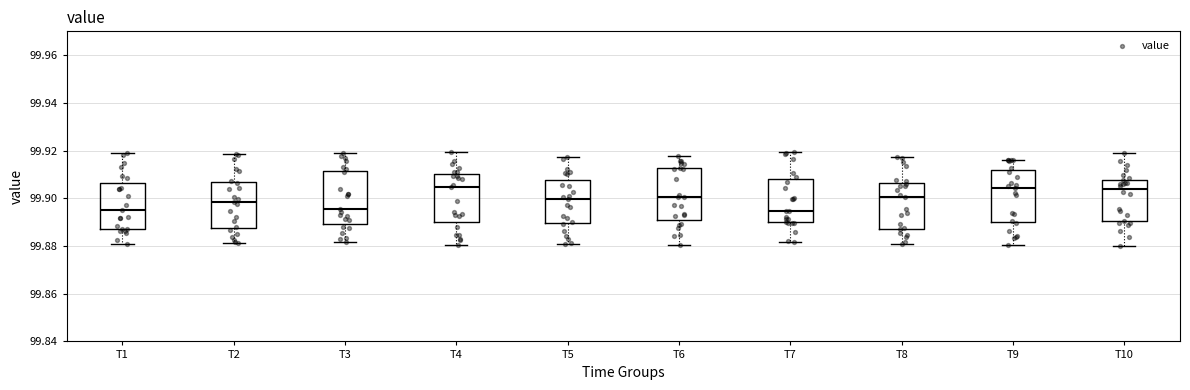

Reading left to right, transcribe this box plot: for each box, give where its median line is, the range the box spans, and where its two whiskers end, as read against the y-axis. The values are not printed on the chart, so give them approximately, as read against the axis.

T1: median 99.894, box 99.888 to 99.906, whiskers 99.880 to 99.918
T2: median 99.898, box 99.888 to 99.906, whiskers 99.882 to 99.918
T3: median 99.896, box 99.890 to 99.912, whiskers 99.882 to 99.918
T4: median 99.904, box 99.890 to 99.910, whiskers 99.880 to 99.920
T5: median 99.900, box 99.890 to 99.908, whiskers 99.882 to 99.918
T6: median 99.900, box 99.890 to 99.912, whiskers 99.880 to 99.918
T7: median 99.894, box 99.890 to 99.908, whiskers 99.882 to 99.920
T8: median 99.900, box 99.888 to 99.906, whiskers 99.880 to 99.918
T9: median 99.904, box 99.890 to 99.912, whiskers 99.880 to 99.916
T10: median 99.904, box 99.890 to 99.908, whiskers 99.880 to 99.918